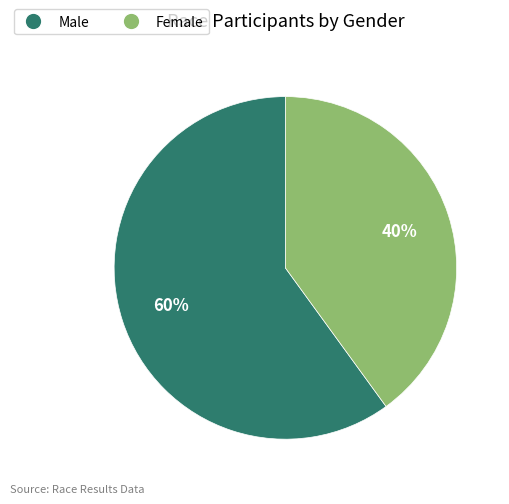

Is there any slice that represents more than half of the pie?

Yes